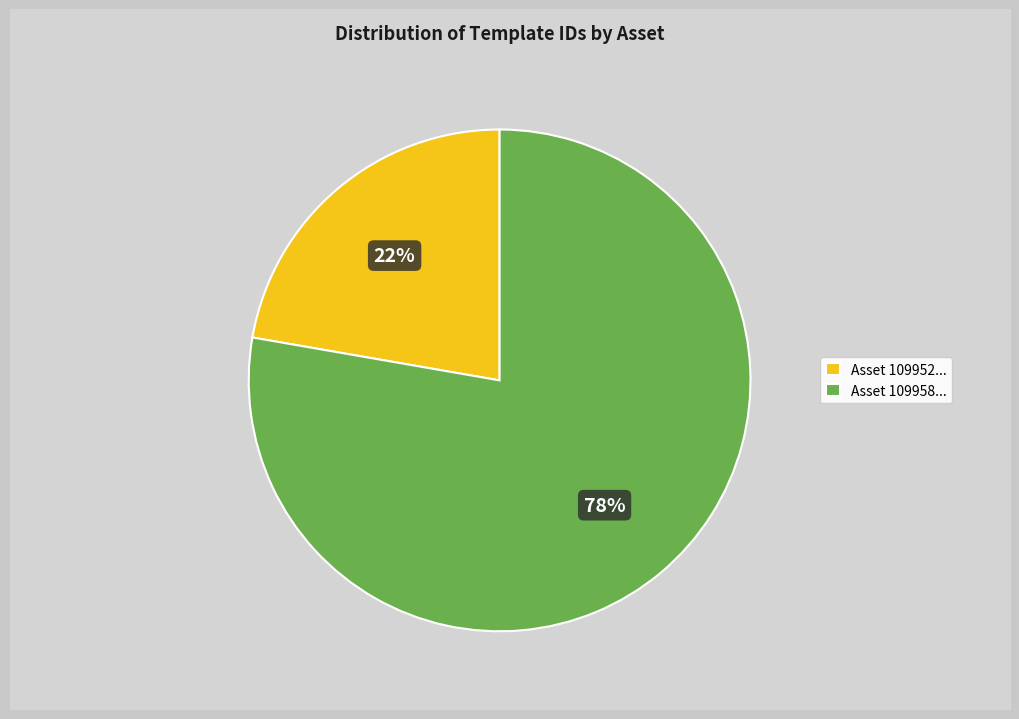

Between Asset 109952... and Asset 109958..., which is larger?

Asset 109958...